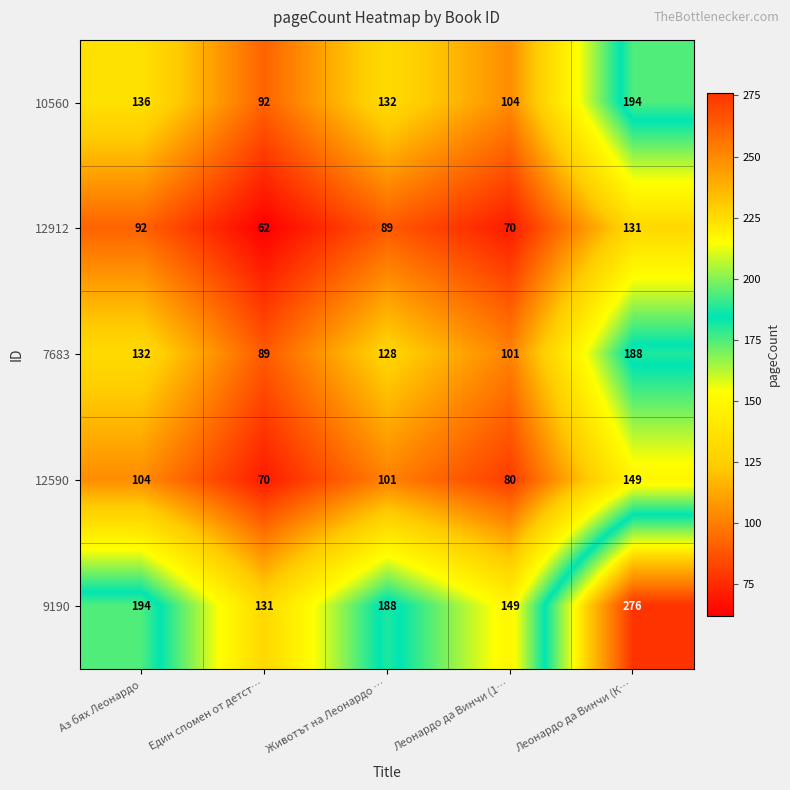

Rank the series at Аз бях Леонардо from lowest to highest value.

12912, 12590, 7683, 10560, 9190